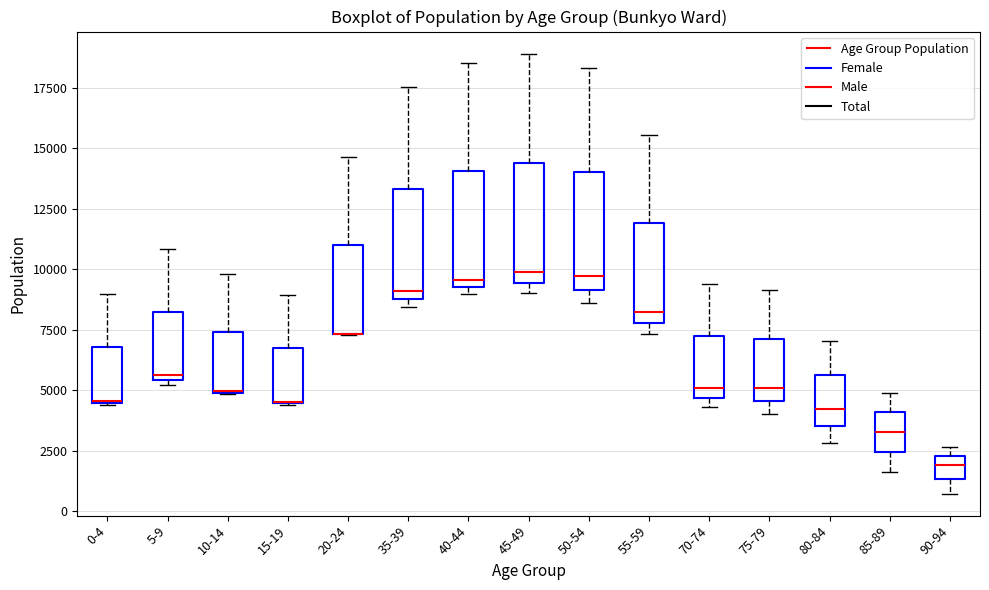

Reading left to right, read every box against the y-axis: the position of its median line, the range the box covers, and the ends of its whiskers. The values are not printed on the chart, so give them approximately, as read against the axis.

0-4: median 4500 (drawn on the box's lower edge), box 4500 to 7000, whiskers 4500 to 9000
5-9: median 5500 (just above the box's lower edge), box 5500 to 8000, whiskers 5000 to 11000
10-14: median 5000 (drawn on the box's lower edge), box 5000 to 7500, whiskers 5000 to 10000
15-19: median 4500 (drawn on the box's lower edge), box 4500 to 6500, whiskers 4500 to 9000
20-24: median 7500 (drawn on the box's lower edge), box 7500 to 11000, whiskers 7500 to 14500
35-39: median 9000 (just above the box's lower edge), box 9000 to 13500, whiskers 8500 to 17500
40-44: median 9500 (just above the box's lower edge), box 9500 to 14000, whiskers 9000 to 18500
45-49: median 10000, box 9500 to 14500, whiskers 9000 to 19000
50-54: median 9500, box 9000 to 14000, whiskers 8500 to 18500
55-59: median 8000 (just above the box's lower edge), box 8000 to 12000, whiskers 7500 to 15500
70-74: median 5000, box 4500 to 7500, whiskers 4500 (just below the box's lower edge) to 9500
75-79: median 5000, box 4500 to 7000, whiskers 4000 to 9000
80-84: median 4000, box 3500 to 5500, whiskers 3000 to 7000
85-89: median 3500, box 2500 to 4000, whiskers 1500 to 5000
90-94: median 2000, box 1500 to 2500, whiskers 500 to 2500 (just above the box's upper edge)